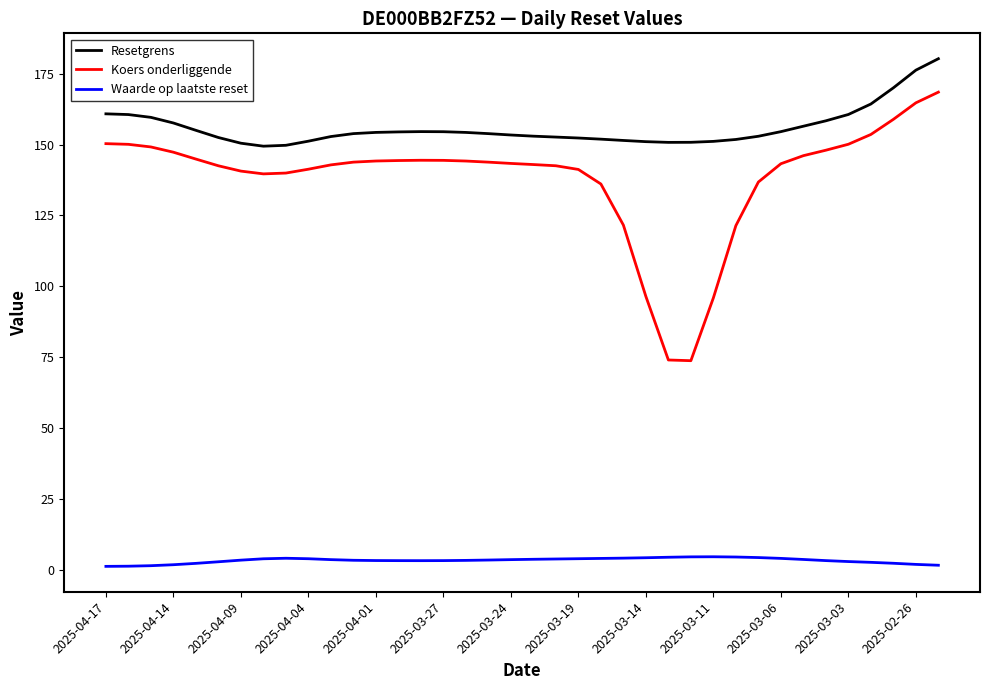

What is the greatest value displayed?

180.3